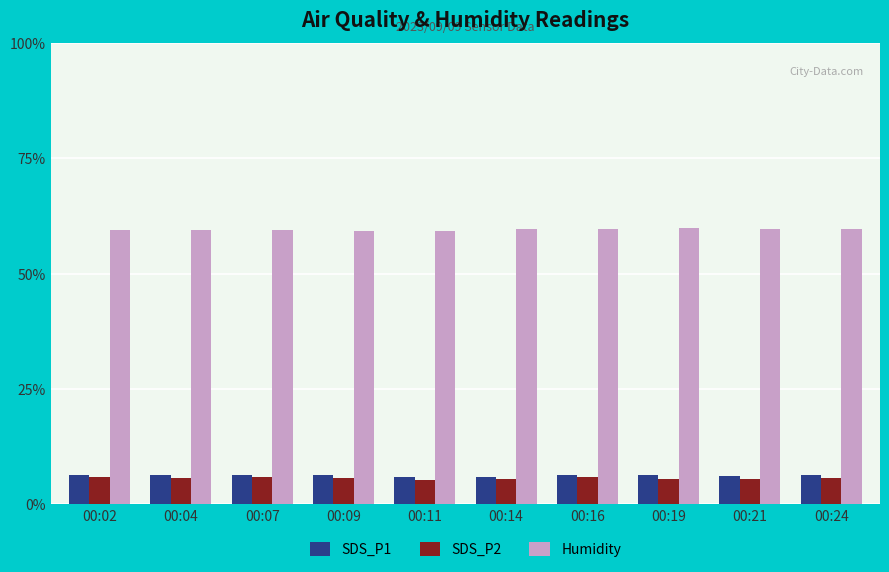

What is the smallest value displayed?

5.4